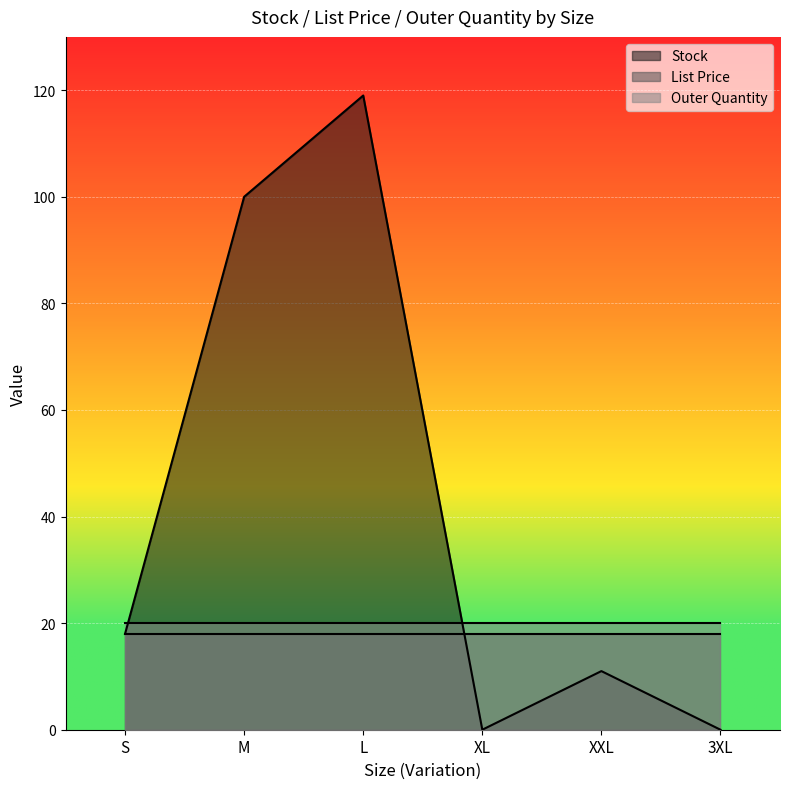

At which category does the chart reach its peak across all series?

L